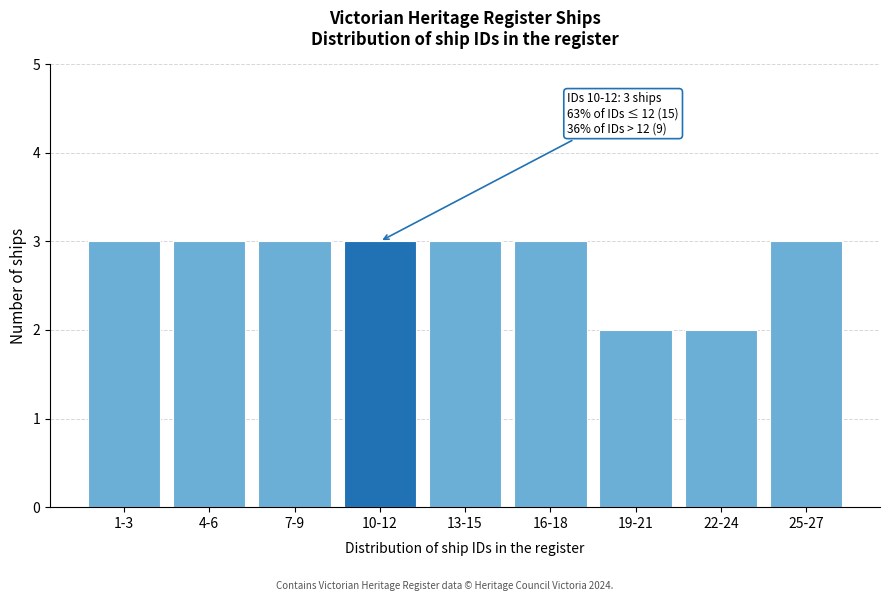

Reading left to right, list all the values displayed in this chart.

1-3=3	4-6=3	7-9=3	10-12=3	13-15=3	16-18=3	19-21=2	22-24=2	25-27=3